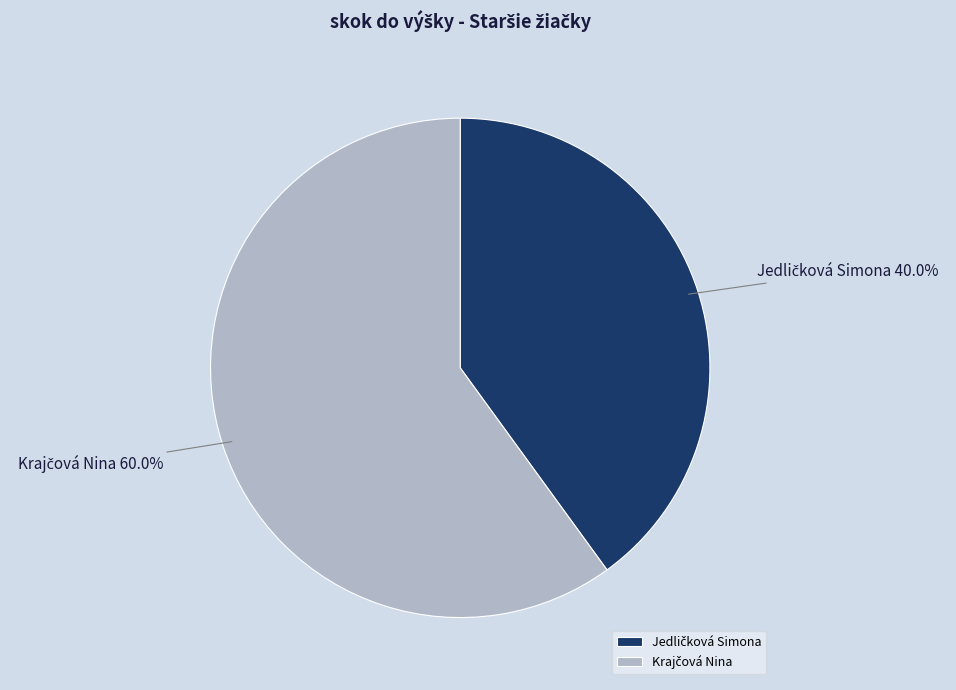

Is there a majority slice in this chart?

Yes